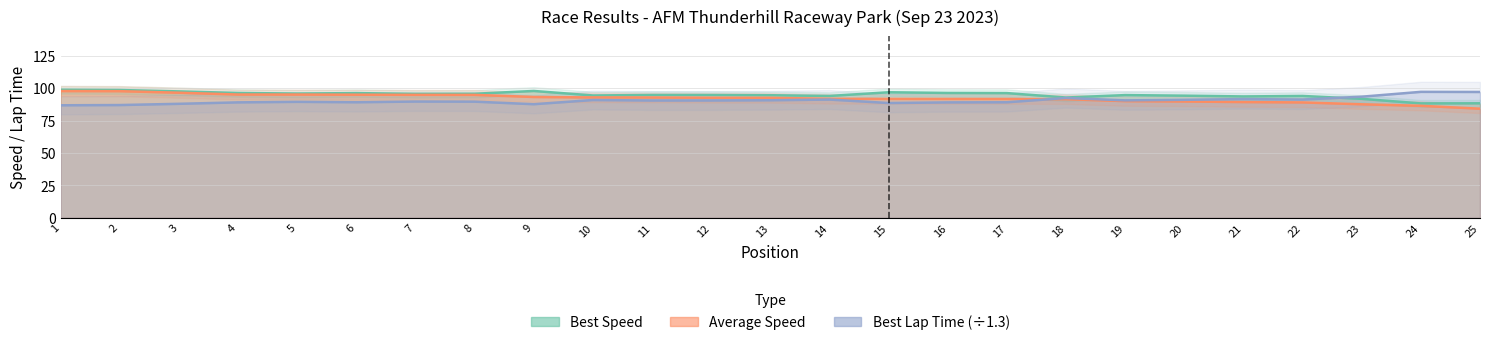

Reading right to left, extract all data points from this chart.

Total Time: 84.2	86.4	87.6	89.1	89.3	89.8	90.1	91.6	91.7	91.8	91.8	91.9	92.6	92.7	92.9	92.9	93.3	94.9	94.9	95.0	95.1	95.1	96.5	97.7	97.8
Best Lap time: 97.1	97.2	93.5	91.3	91.6	91.1	90.6	92.5	89.2	89.1	88.6	91.3	90.7	90.6	90.5	90.9	87.7	89.7	89.7	89.2	89.5	89.1	88.0	87.0	86.9
Best Speed: 88.4	88.3	91.8	94.0	93.7	94.3	94.7	92.8	96.3	96.4	96.9	94.0	94.6	94.8	94.8	94.4	97.9	95.8	95.7	96.3	95.9	96.3	97.6	98.6	98.8